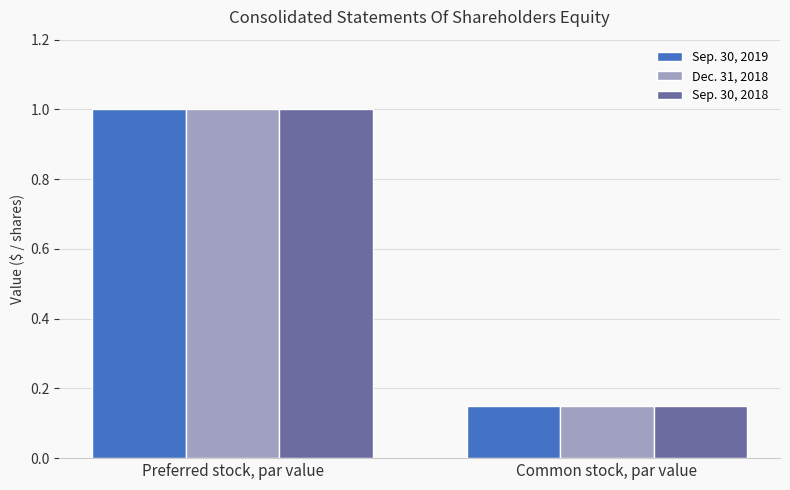

What is the total value across all series at Preferred stock, par value?

3.0